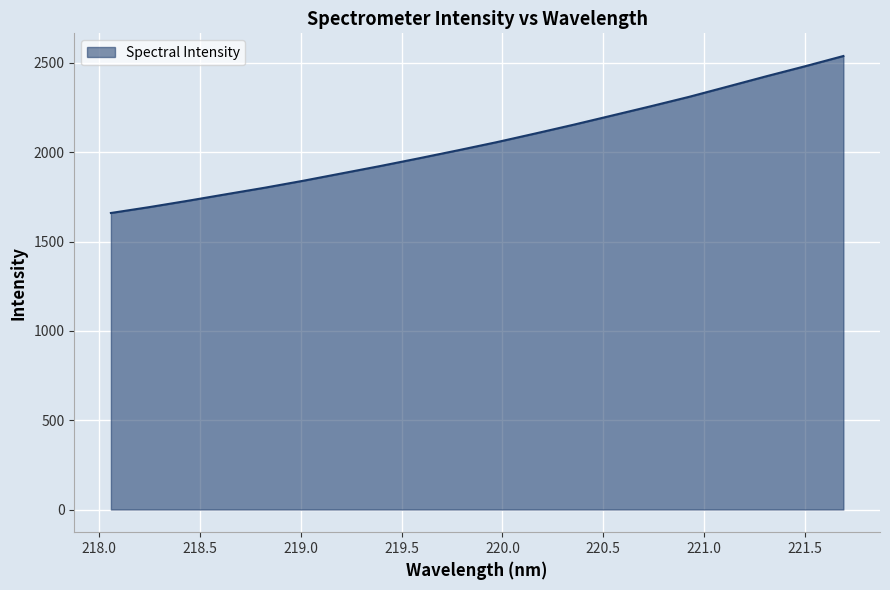

What is the difference between the second highest and second lowest values?

788.0